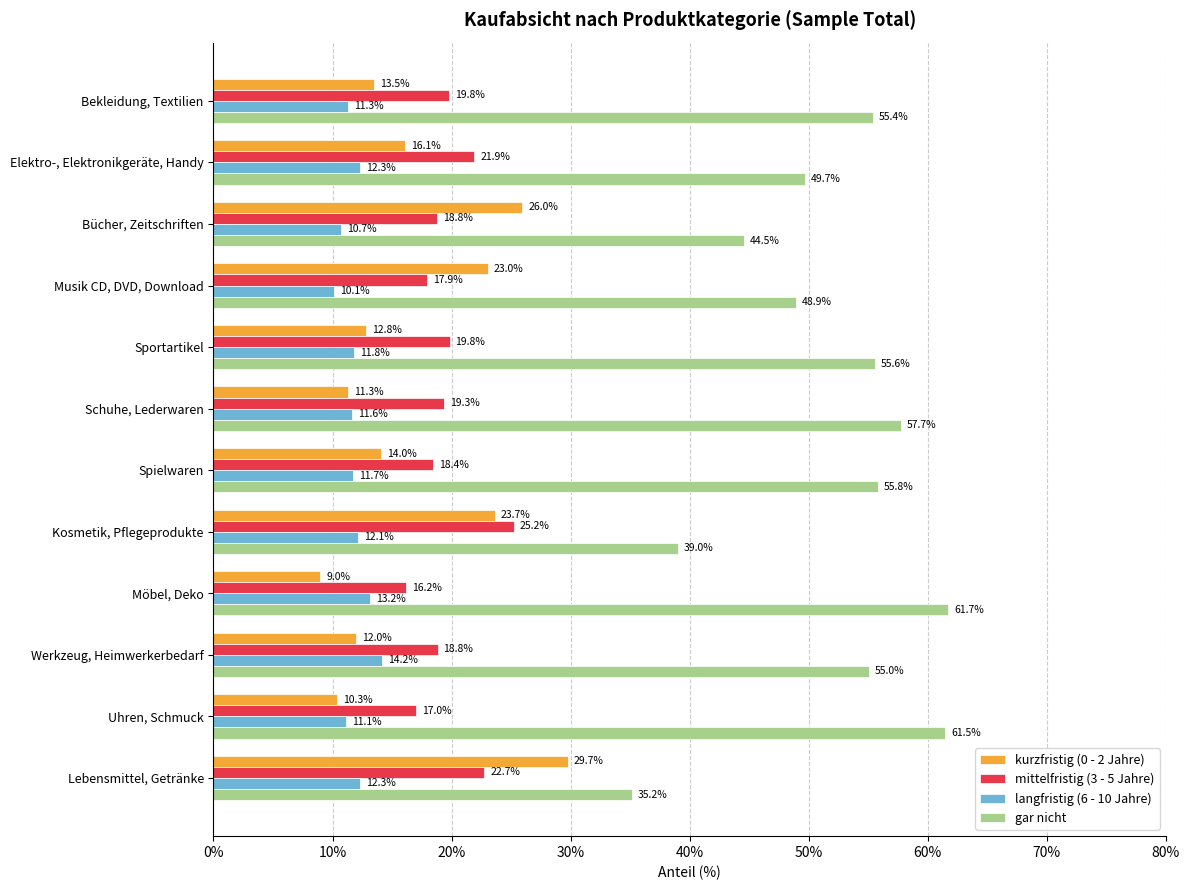

Is it true that mittelfristig (3 - 5 Jahre) equals 26.1 at Uhren, Schmuck?

False